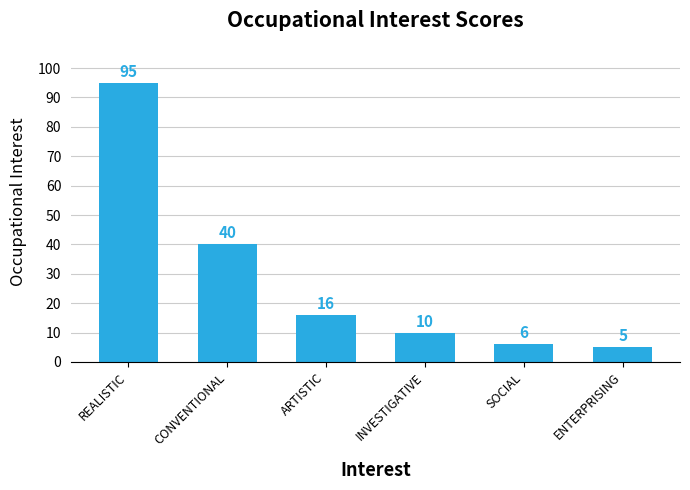

Are the bars horizontal?

No